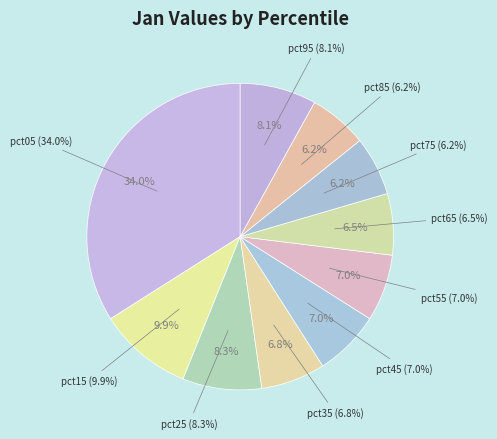

How many slices are in this pie chart?

10